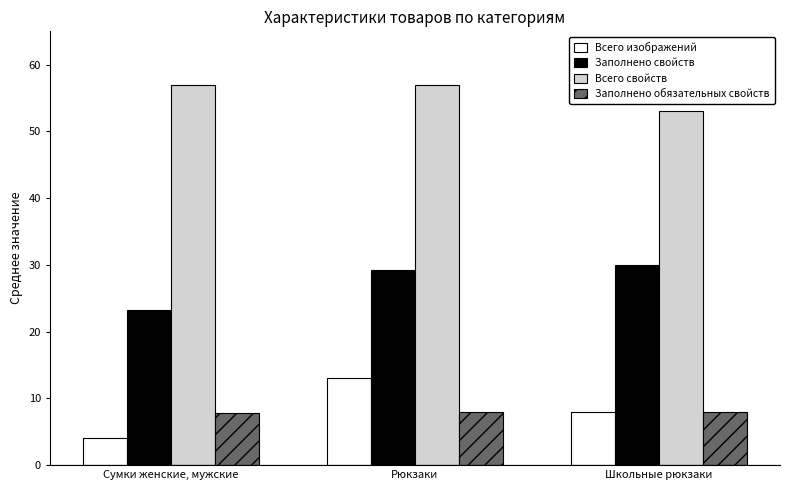

Rank the series by their maximum value, from highest to lowest.

Всего свойств, Заполнено свойств, Всего изображений, Заполнено обязательных свойств